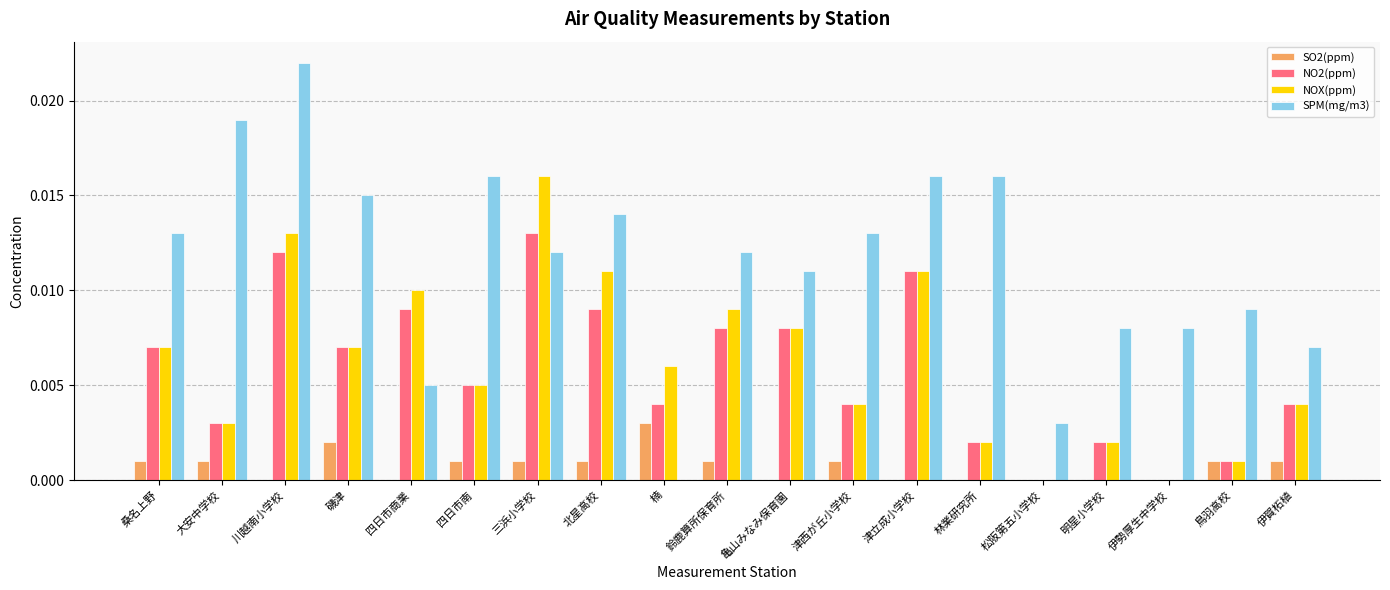

At which label does NOX(ppm) reach its peak?

三浜小学校